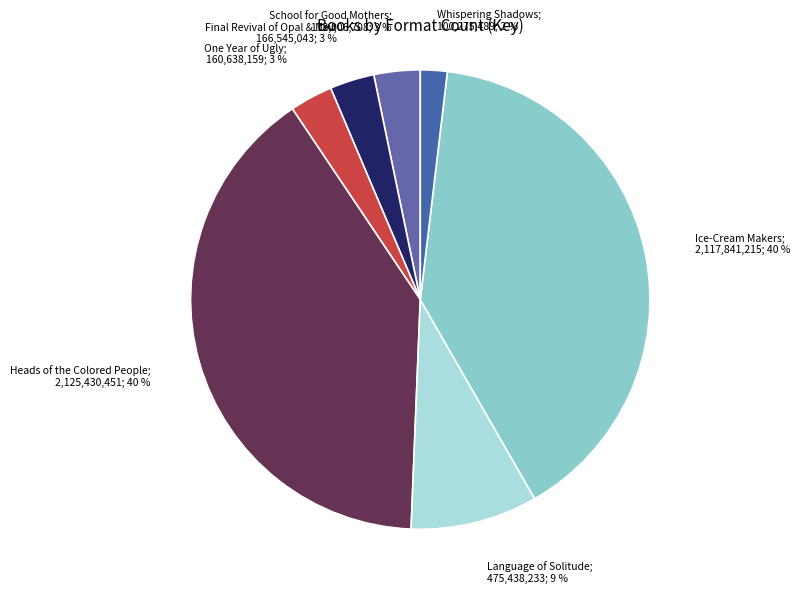

To the nearest percent, what is the average slice percentage?

14%